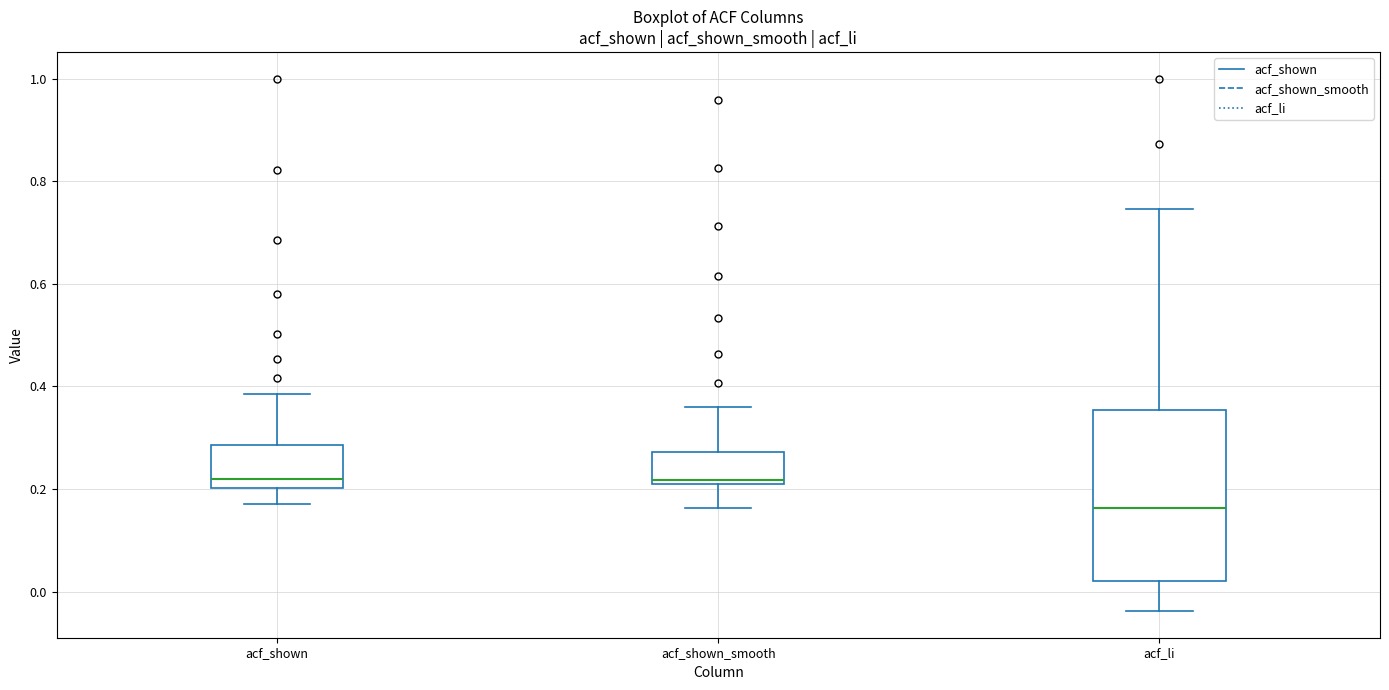

Where does the upper whisker of the box for acf_shown end on the y-axis? The values are not printed on the chart, so give them approximately, as read against the axis.

0.38